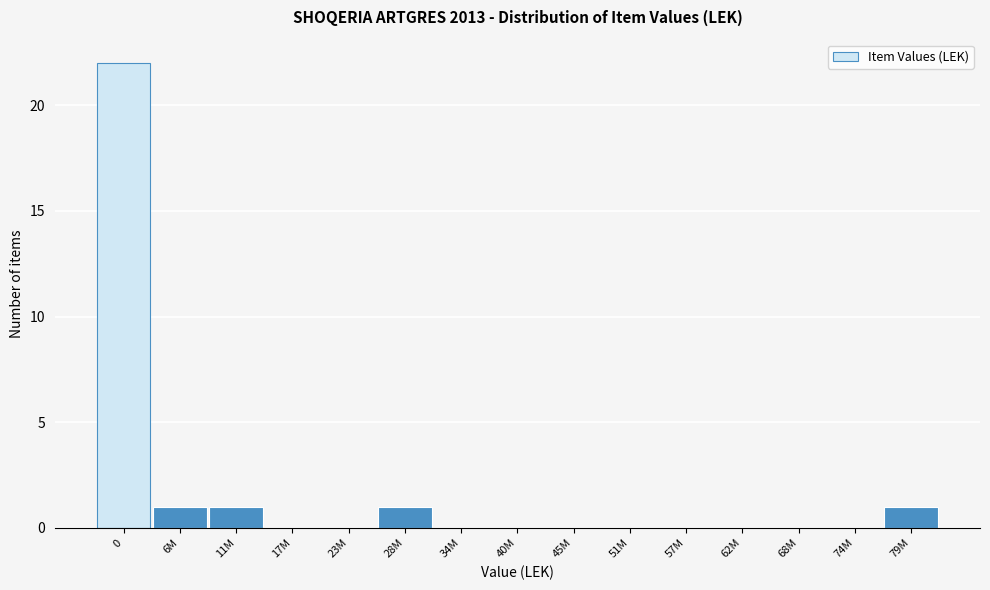

Reading left to right, what are all the values shown in this chart?

0=22	6M=1	11M=1	17M=0	23M=0	28M=1	34M=0	40M=0	45M=0	51M=0	57M=0	62M=0	68M=0	74M=0	79M=1